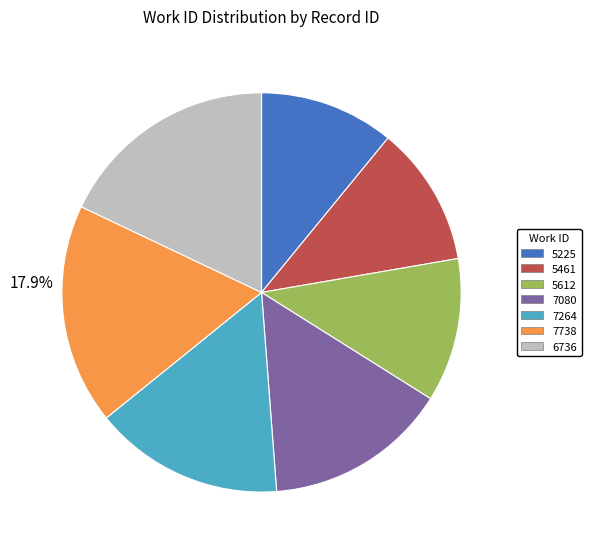

Is 7080 the majority of the pie?

No